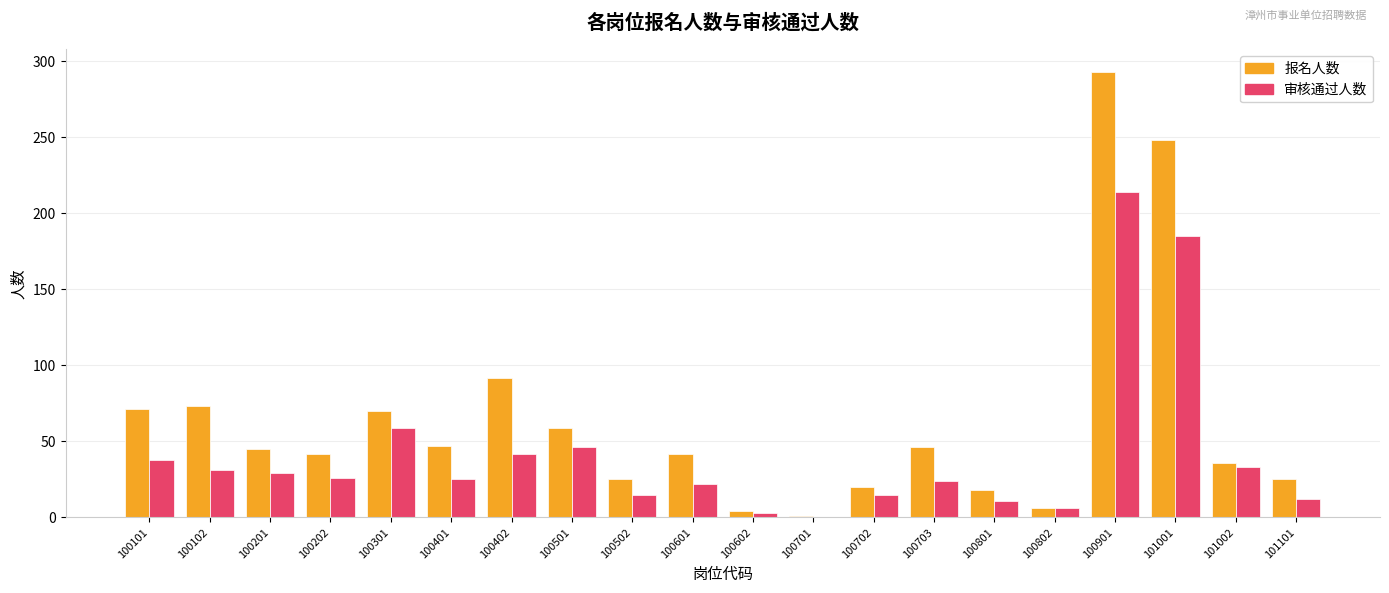

What value does the 报名人数 series have at 100703?

46